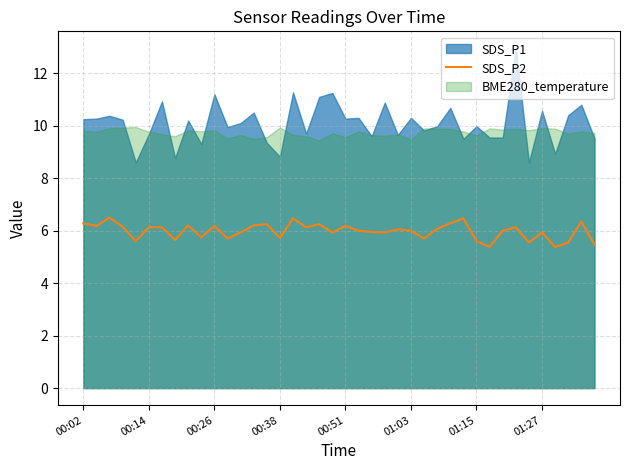

What is the sum of the values at 28 and 12?

12.2